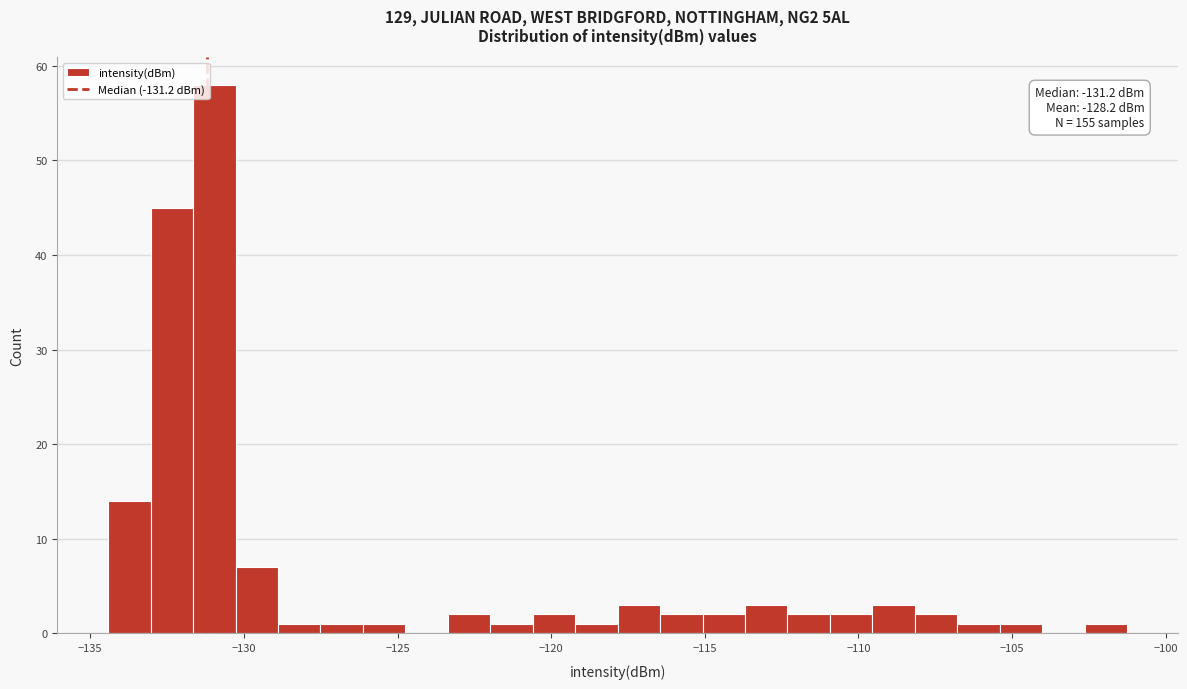

Read against the x-axis, roughly where is the centre of the tallest bar?

-131.0